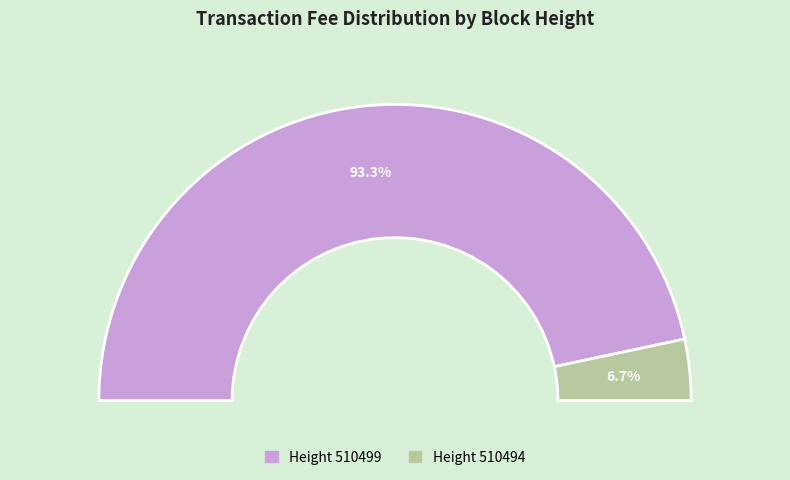

Is there a majority slice in this chart?

Yes